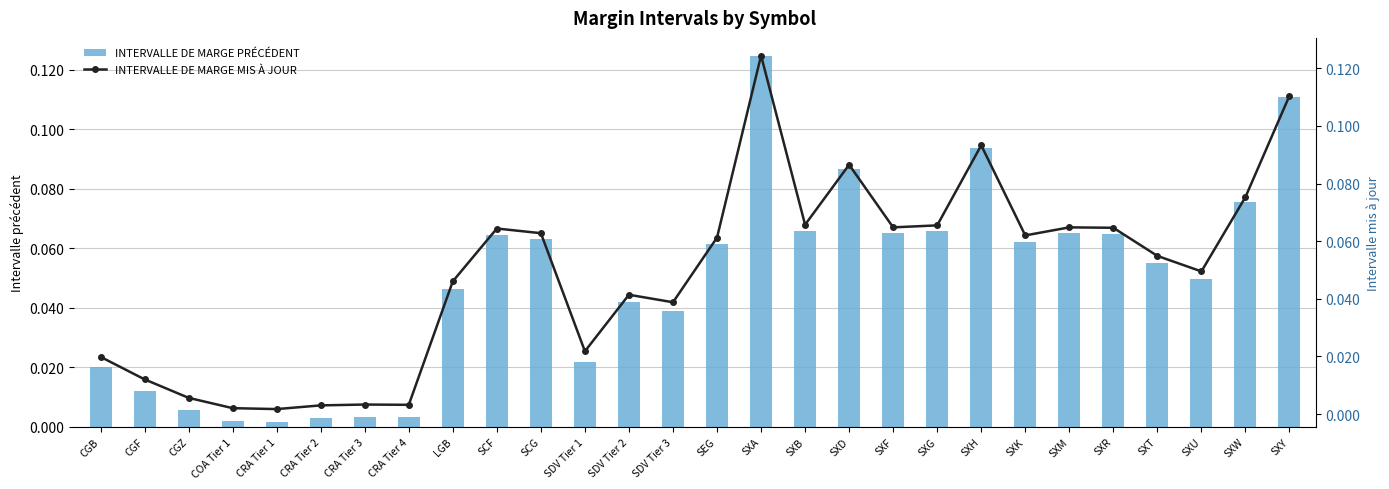

Which series changed the most between SXD and SXU?

INTERVALLE DE MARGE PRÉCÉDENT